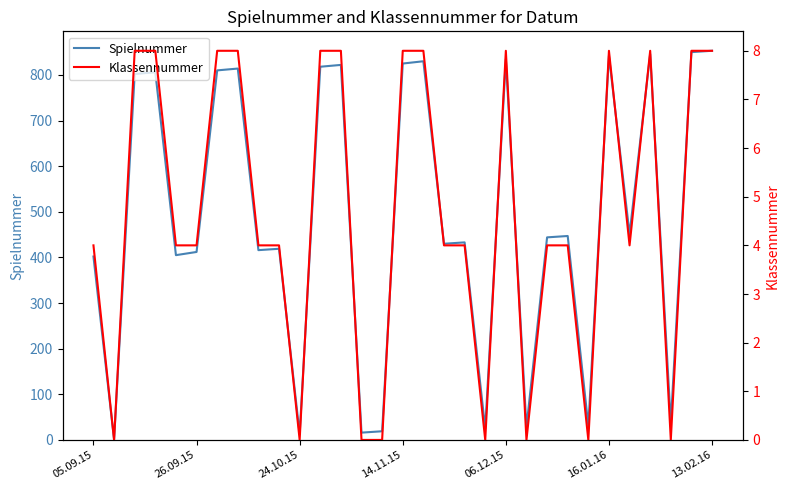

What are all the series names shown in the legend?

Spielnummer, Klassennummer